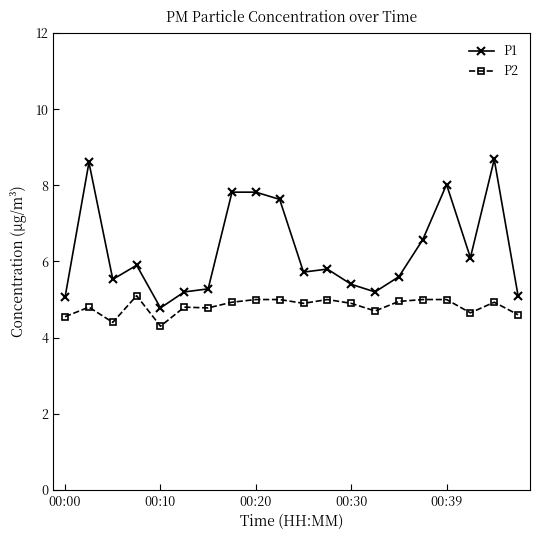

Which series has the largest range (max minus min)?

P1